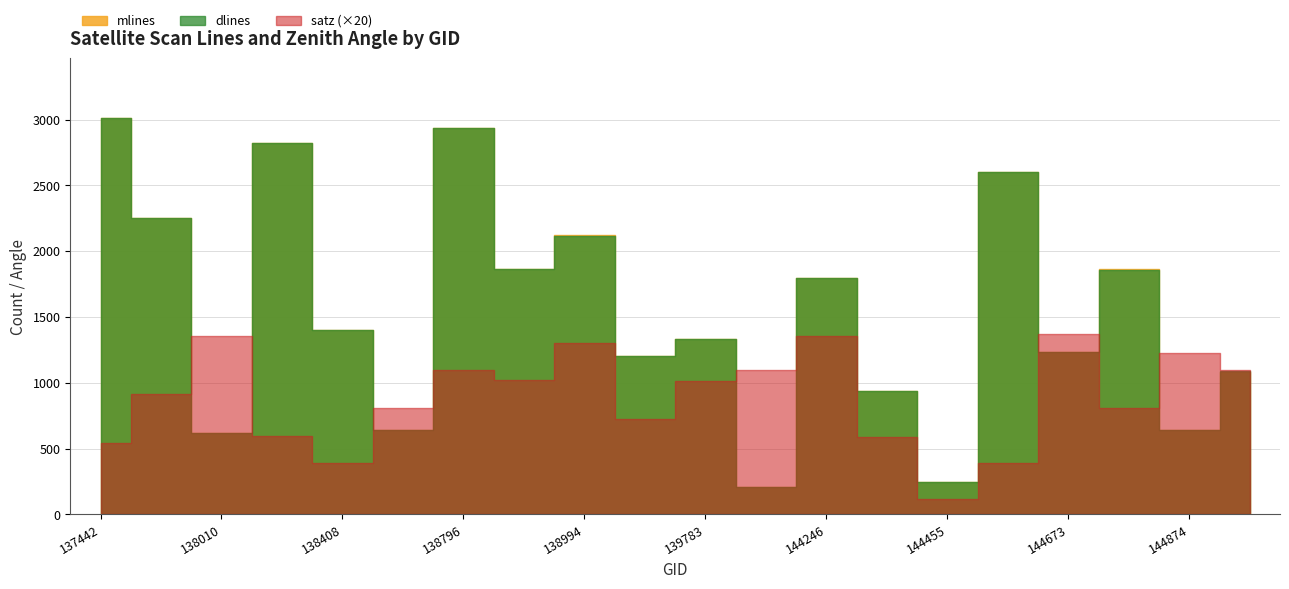

At which category does mlines reach its first local peak?

138022